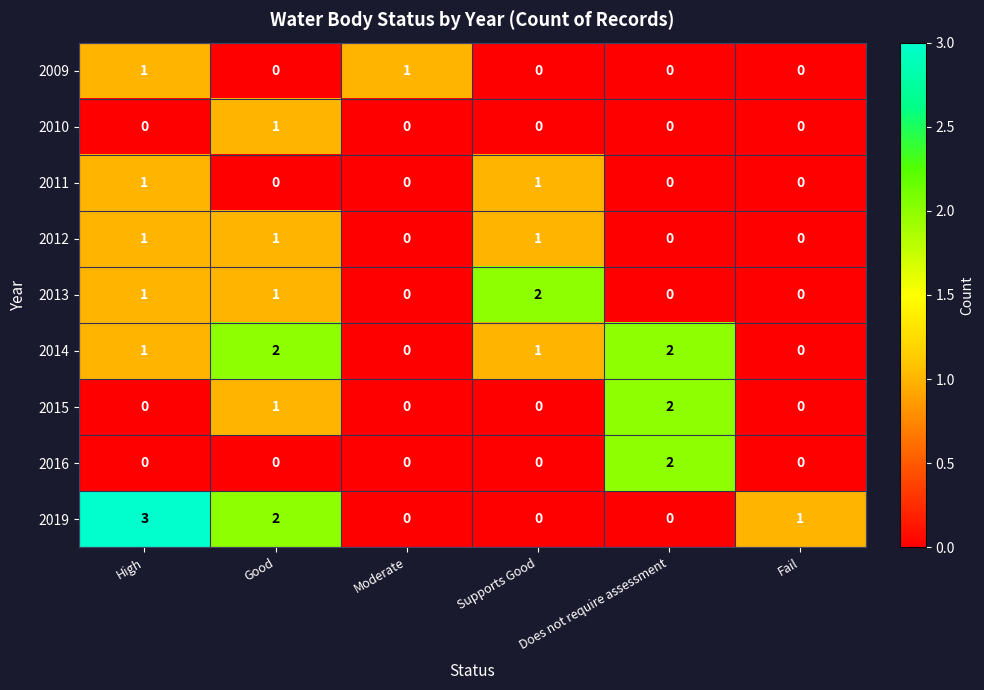

At how many categories does at least one series exceed 0?

6